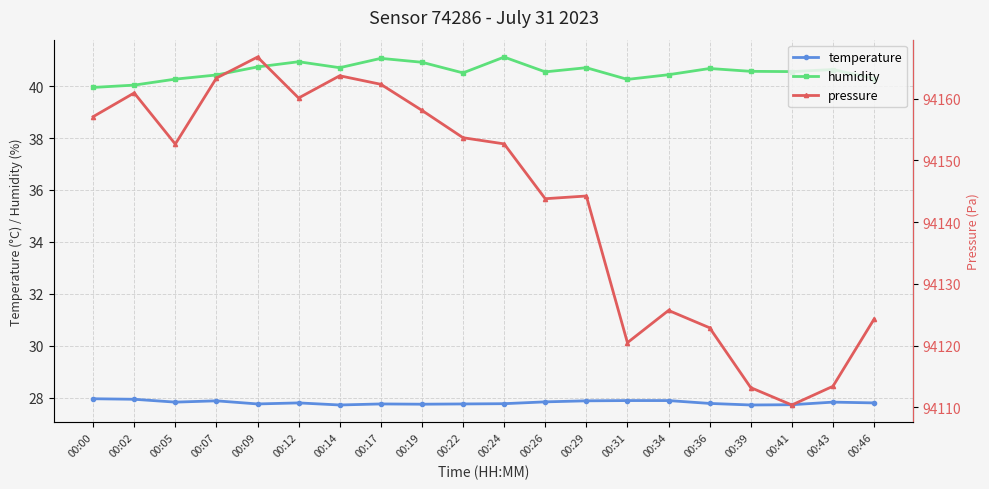

How many lines are shown in the chart?

3